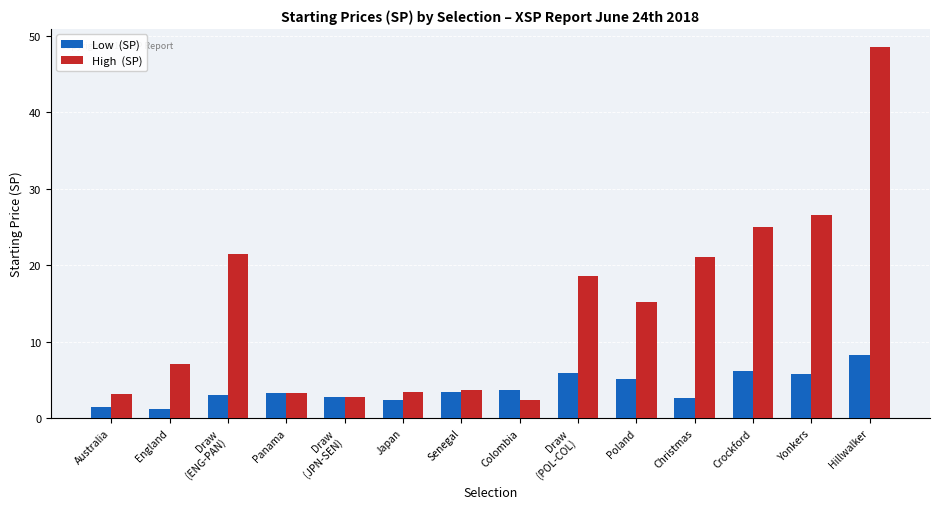

Which label corresponds to the largest value in the chart?

Hillwalker